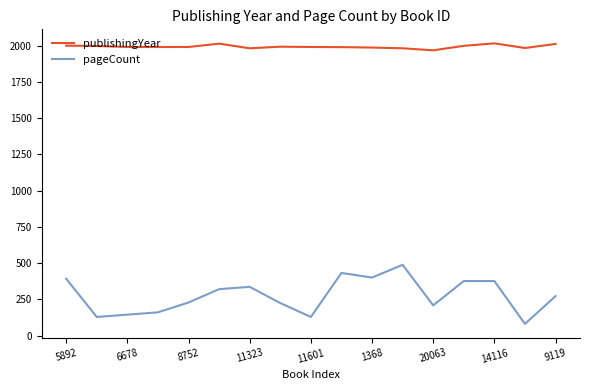

Which series has the largest total across all categories?

publishingYear